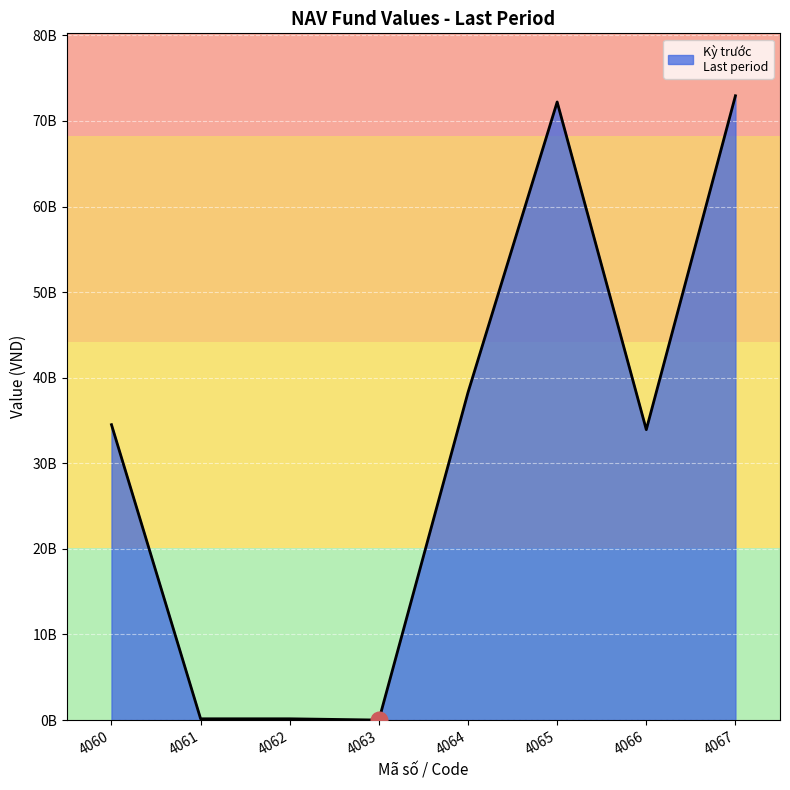

Does the chart have visible grid lines?

Yes